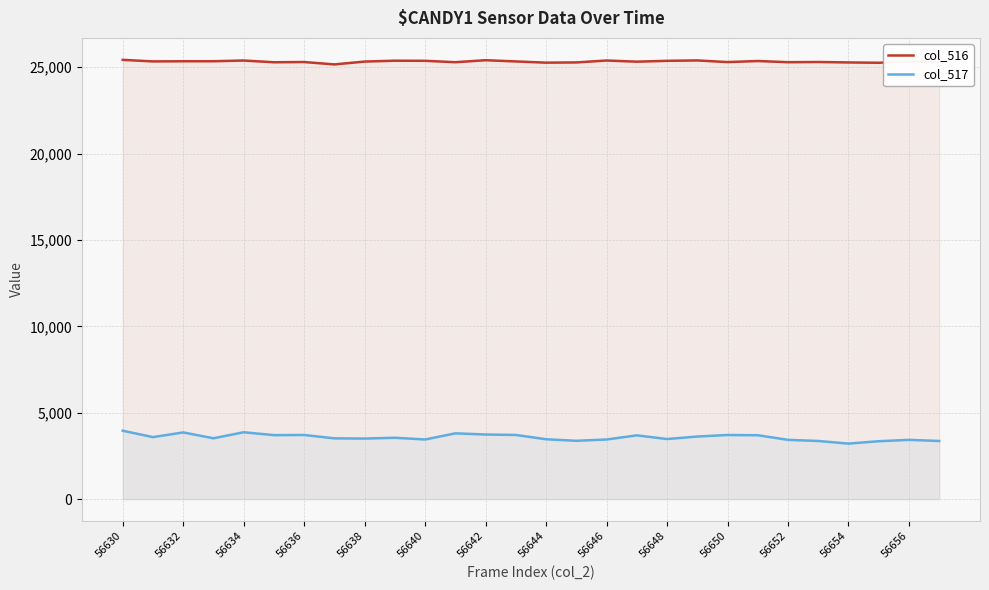

What is the value of the col_517 point at the 23rd from the left?

3431